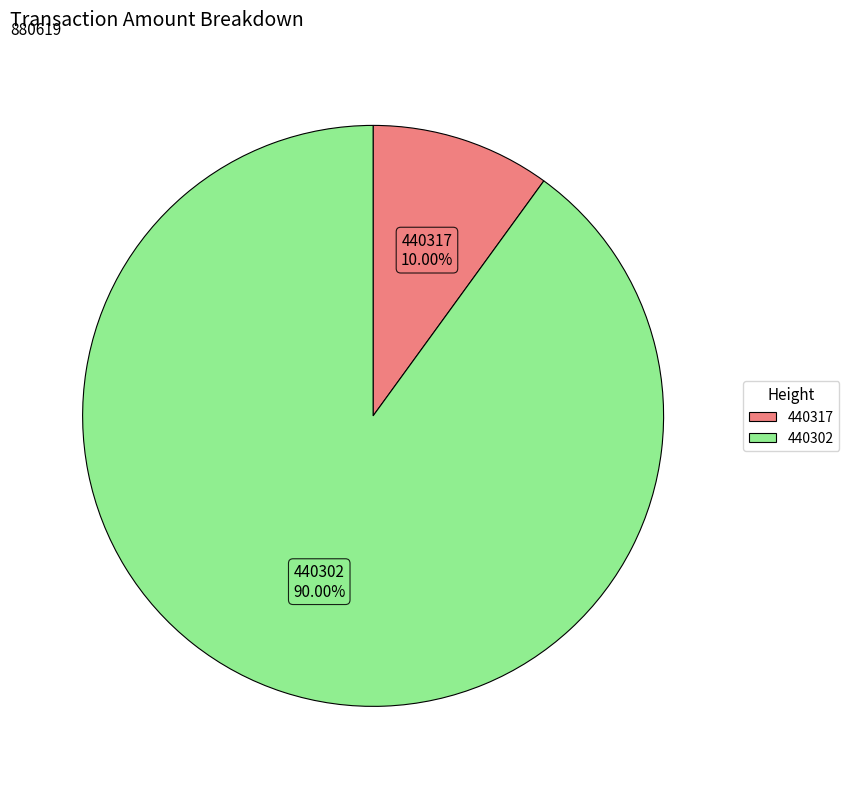

Which has a higher value, 440302 or 440317?

440302